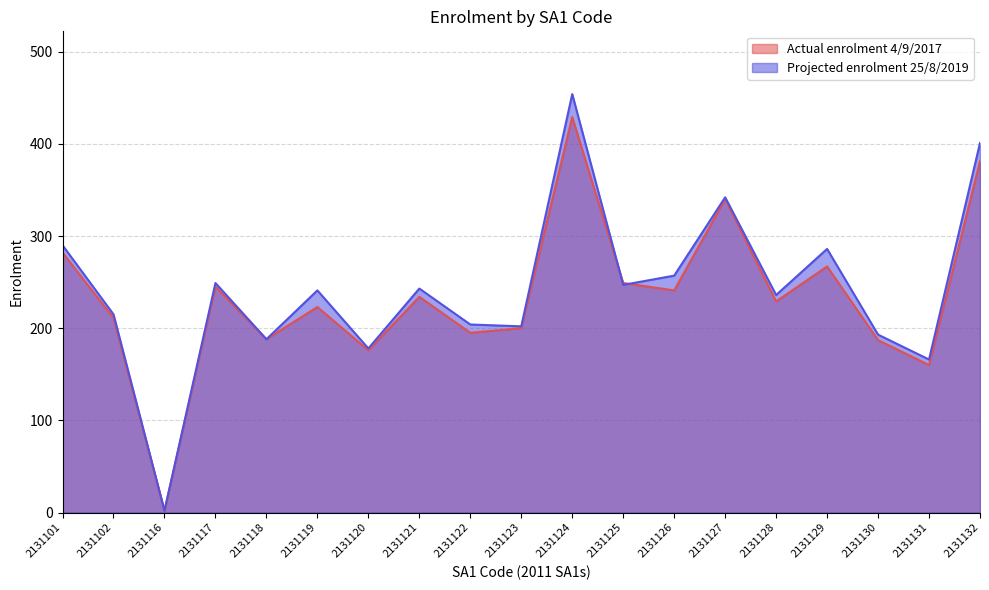

At which label is Actual enrolment 4/9/2017 closest to 215?

2131102